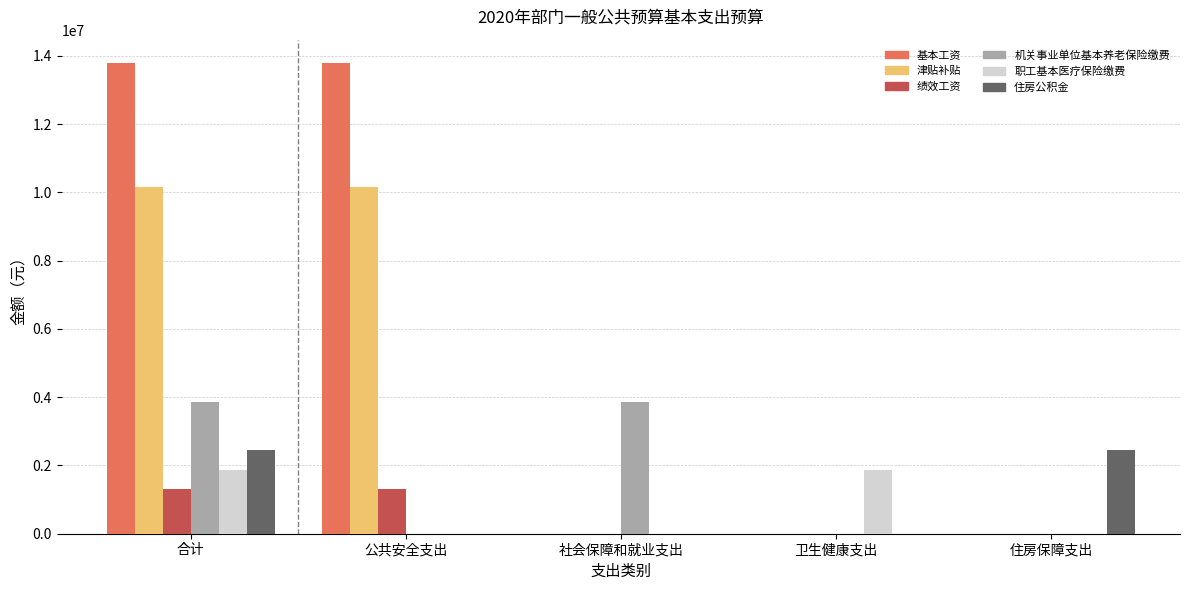

Does the chart contain stacked bars?

No